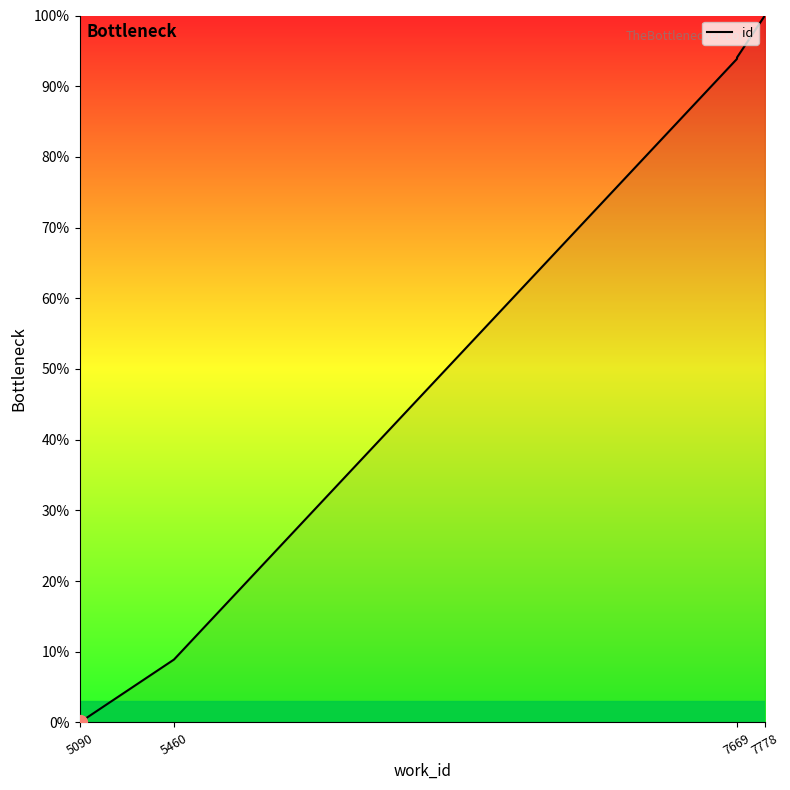

Count the number of data series in this chart.

1